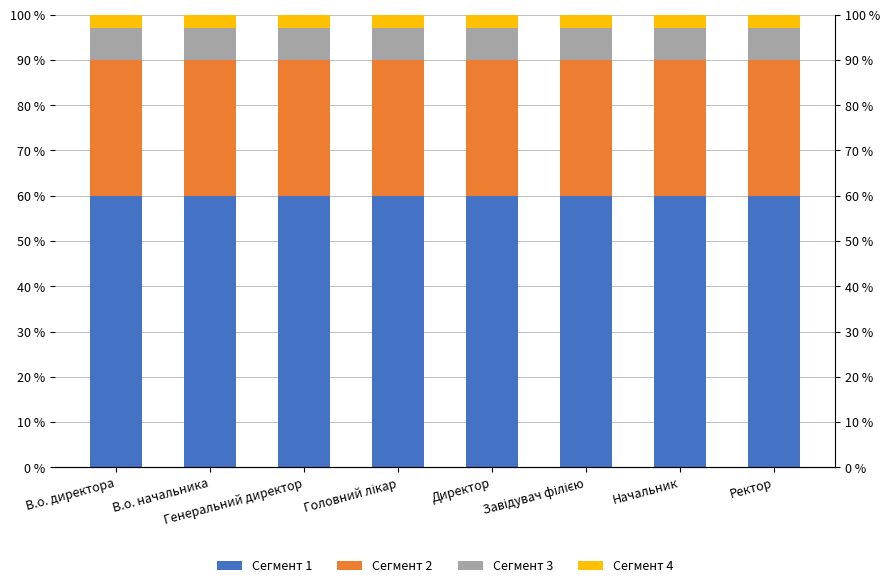

The value of Сегмент 4 at Головний лікар is 0.1. True or false?

False